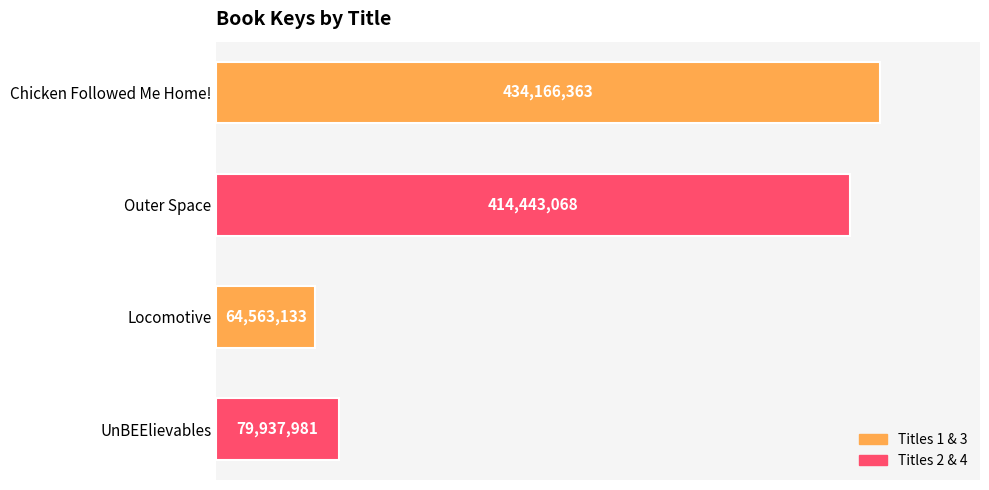

Where is the data nearest to the value 249364748?

Outer Space